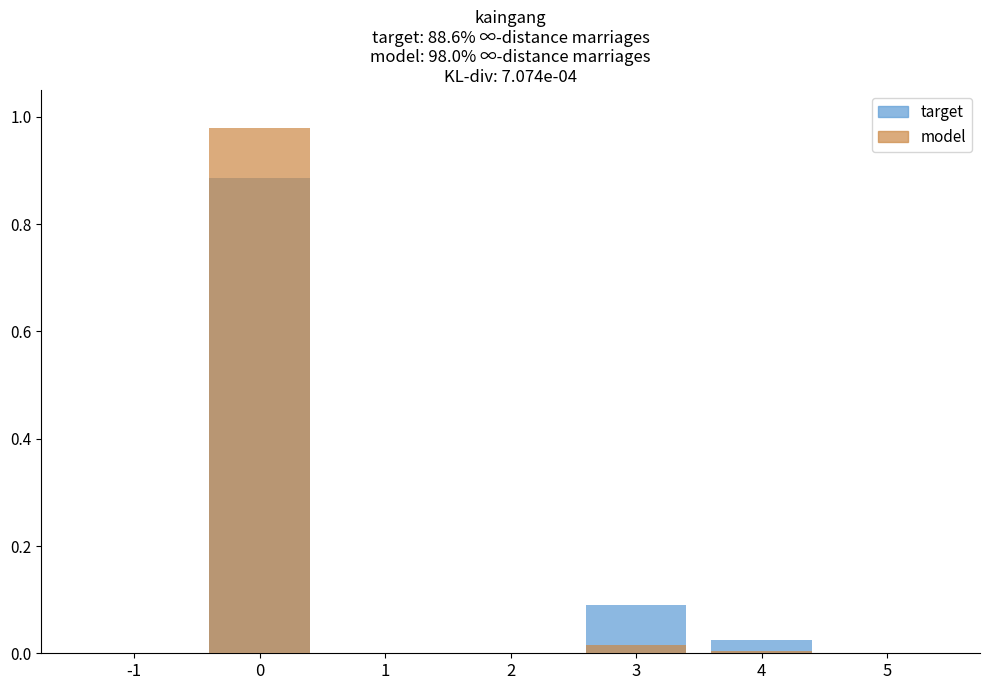

Rank the categories by target value from highest to lowest.

0, 3, 4, -1, 1, 2, 5